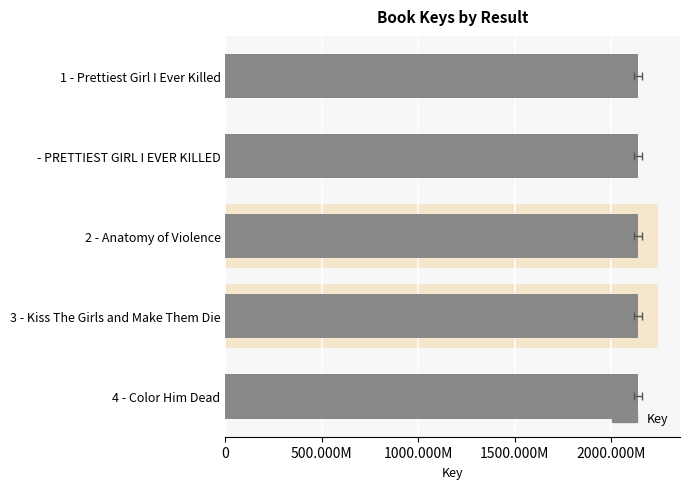

What position from the right is 4 - Color Him Dead?

1